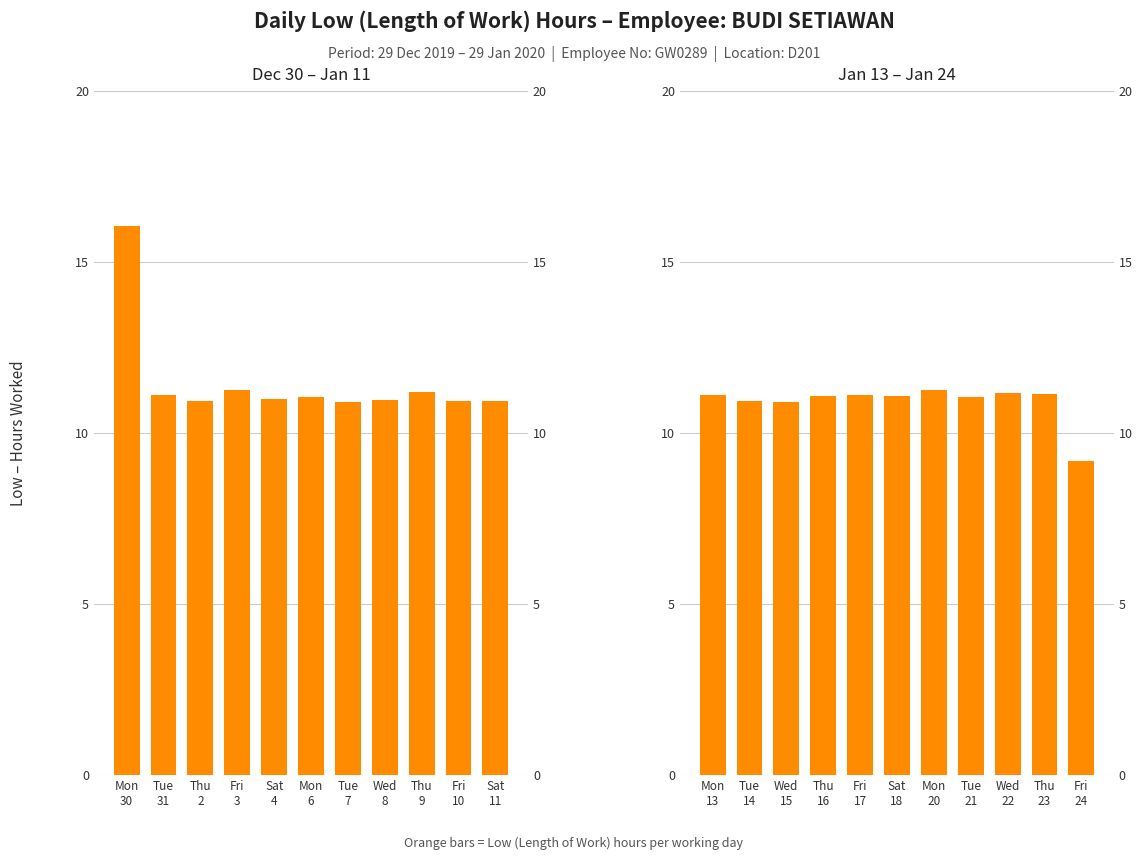

What is the sum of the values at Wed 22 and Fri 17?

22.3